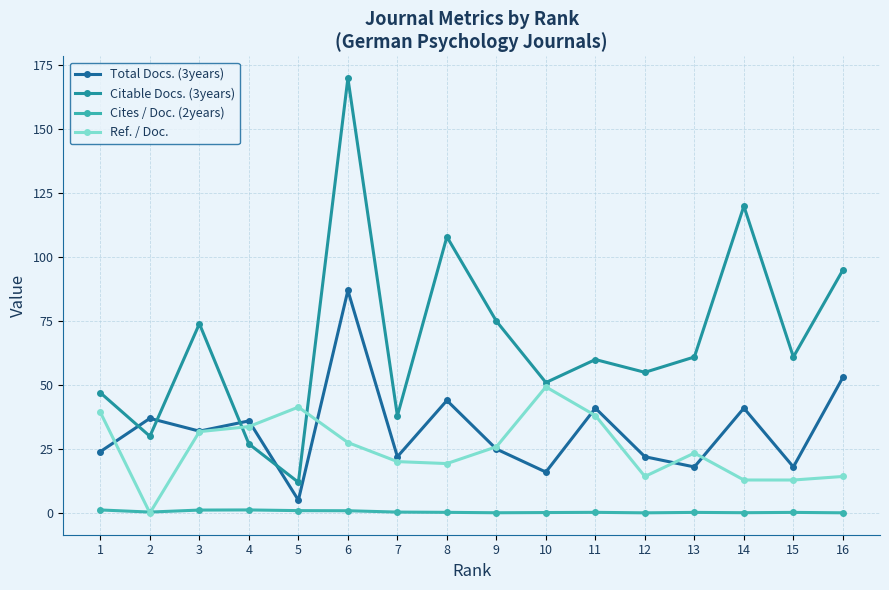

Count the number of data series in this chart.

4